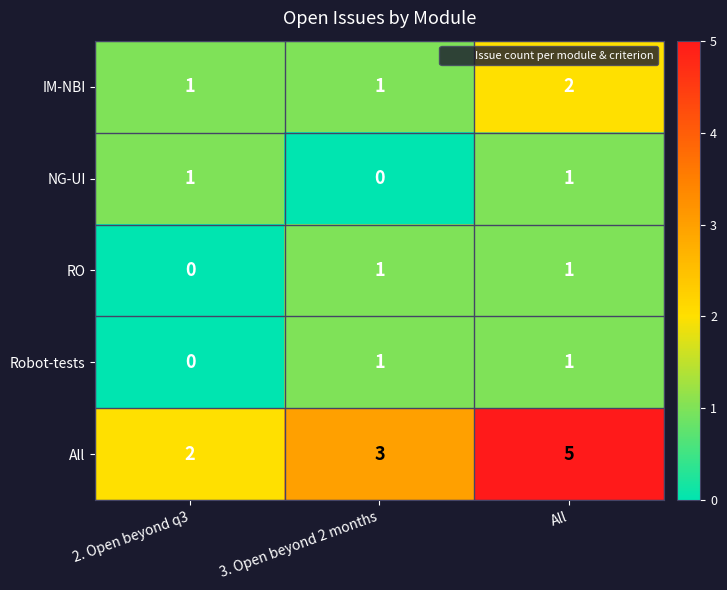

Is it true that All equals 3 at 3. Open beyond 2 months?

True